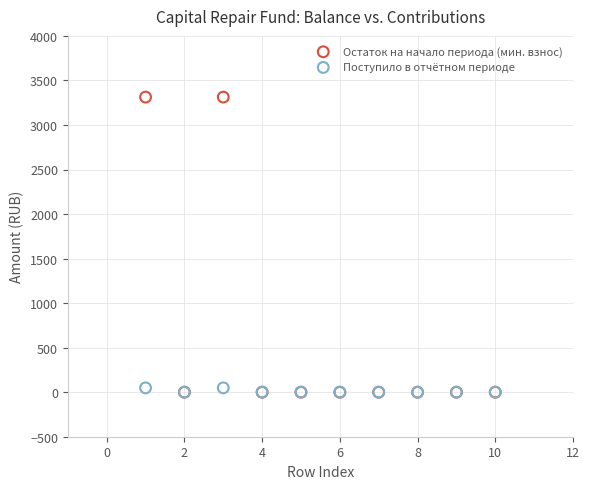

Which series has the largest Y range (max minus min)?

Остаток на начало периода (мин. взнос)